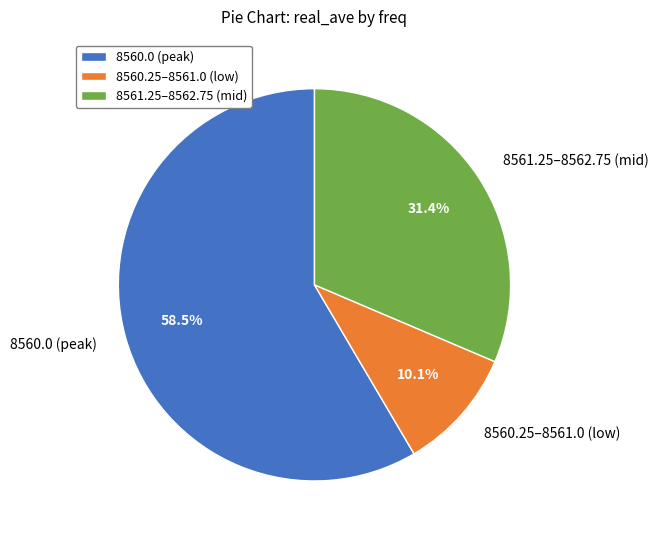

What portion of the pie excludes 8560.25–8561.0 (low)?

89.9%